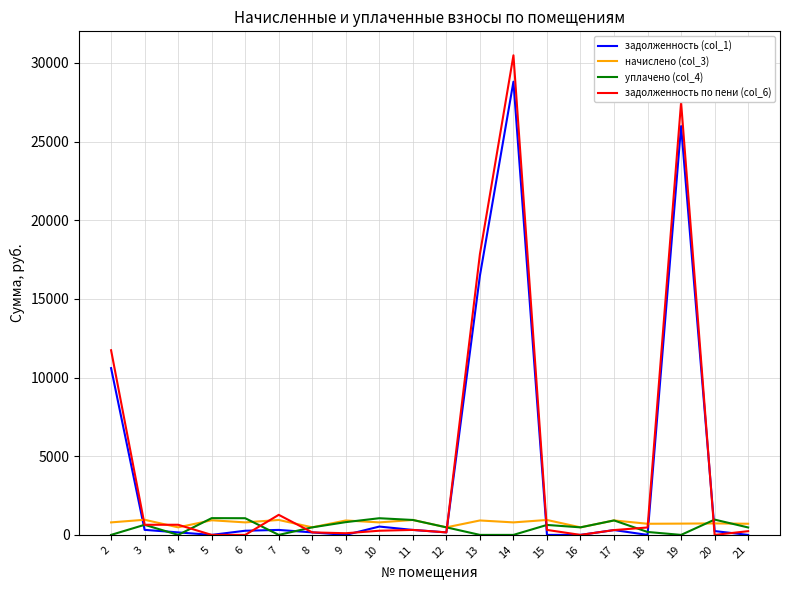

What is the approximate value of начислено (col_3) at 15?

949.2